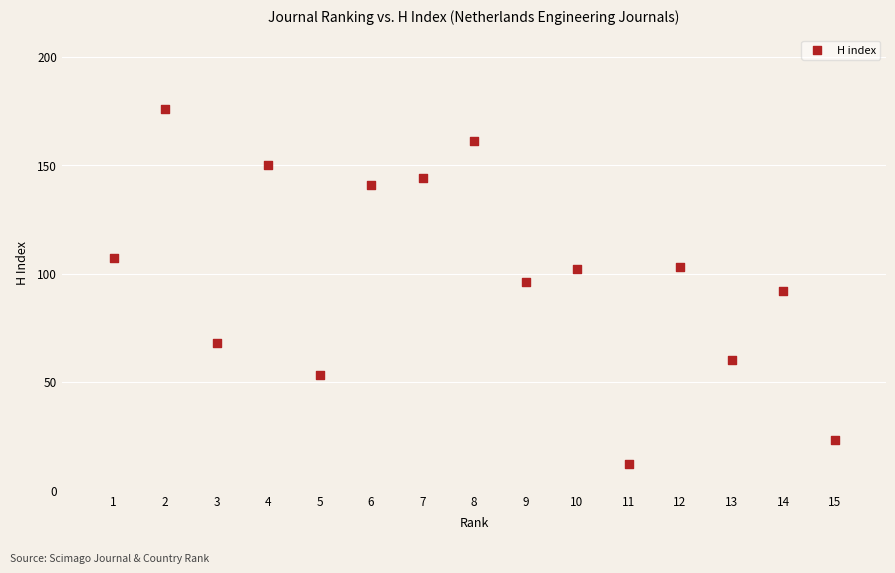

What is the range of Y values (max minus min)?

164